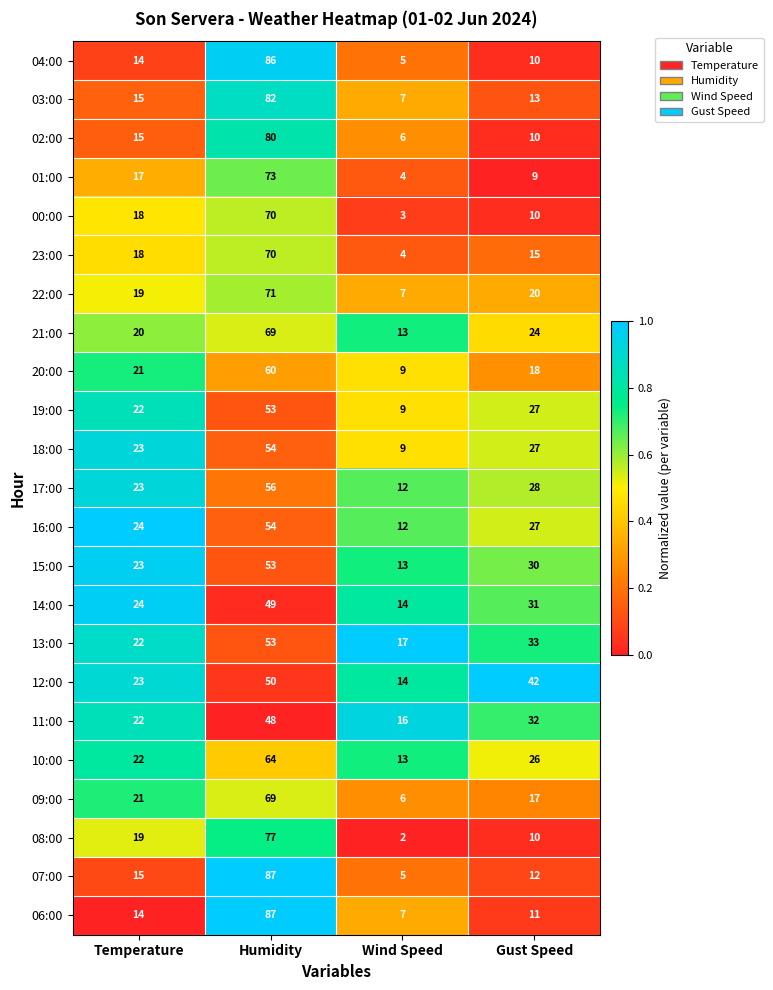

Which series changed the most between Humidity and Wind Speed?

07:00